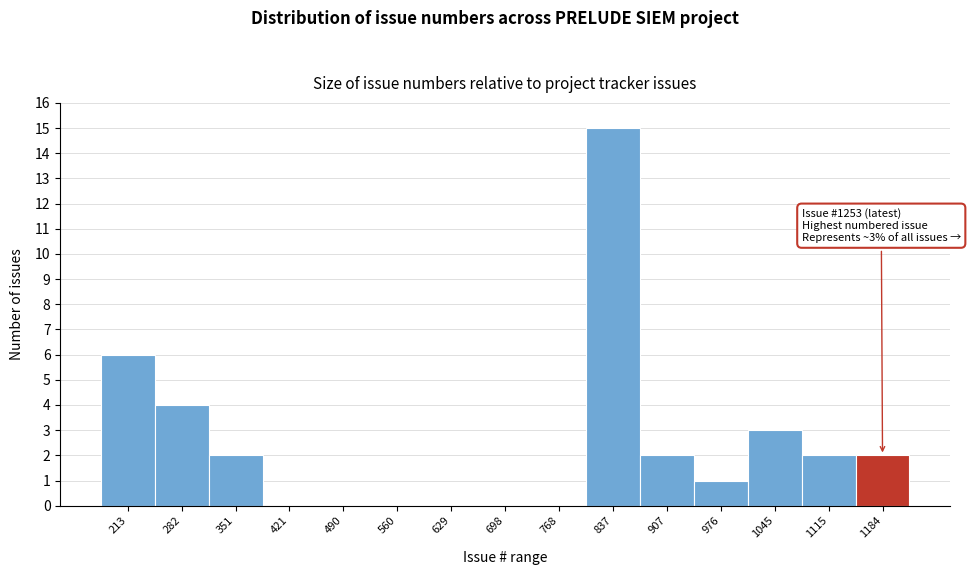

Reading right to left, what are all the values shown in this chart?

1184=2	1115=2	1045=3	976=1	907=2	837=15	768=0	698=0	629=0	560=0	490=0	421=0	351=2	282=4	213=6